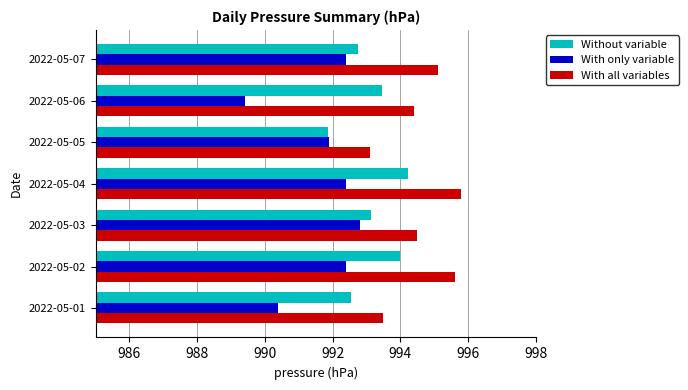

What are all the series names shown in the legend?

Without variable, With only variable, With all variables